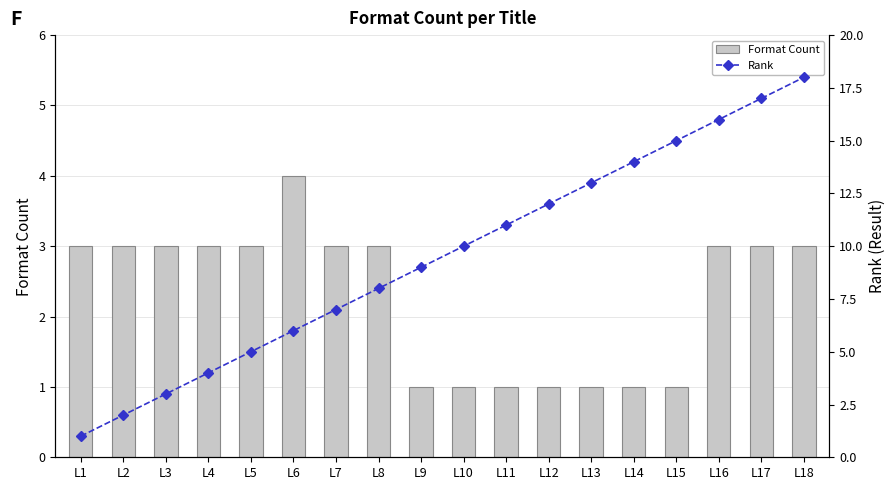

What are all the series names shown in the legend?

Format Count, Rank